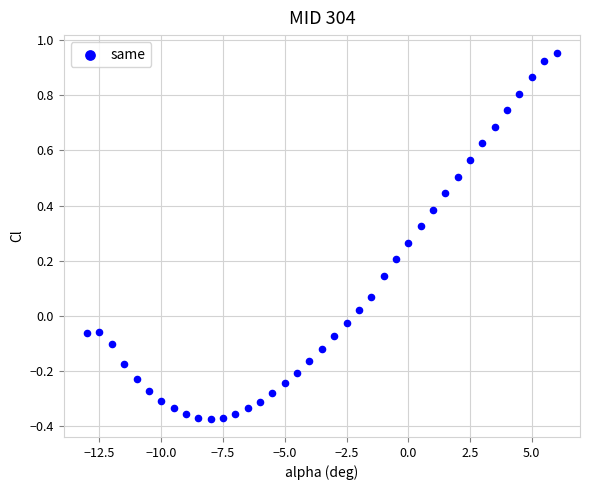

What is the range of Y values (max minus min)?

1.3